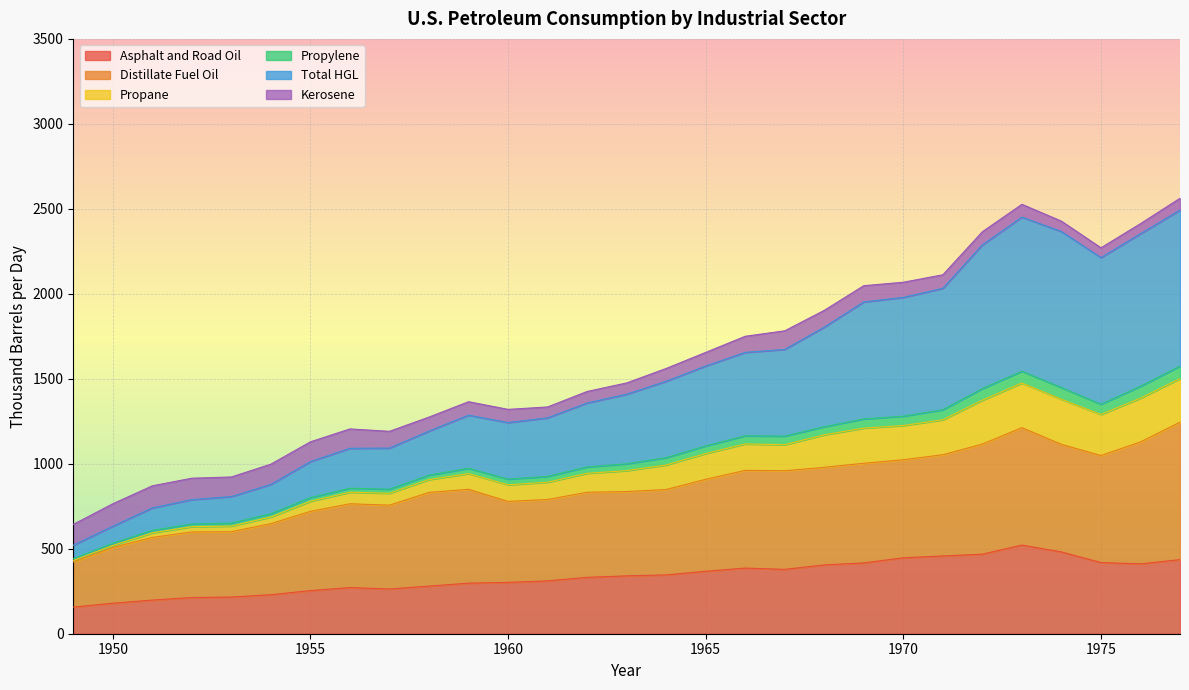

True or false: Propylene has more than 2 points higher than both neighbors.

True